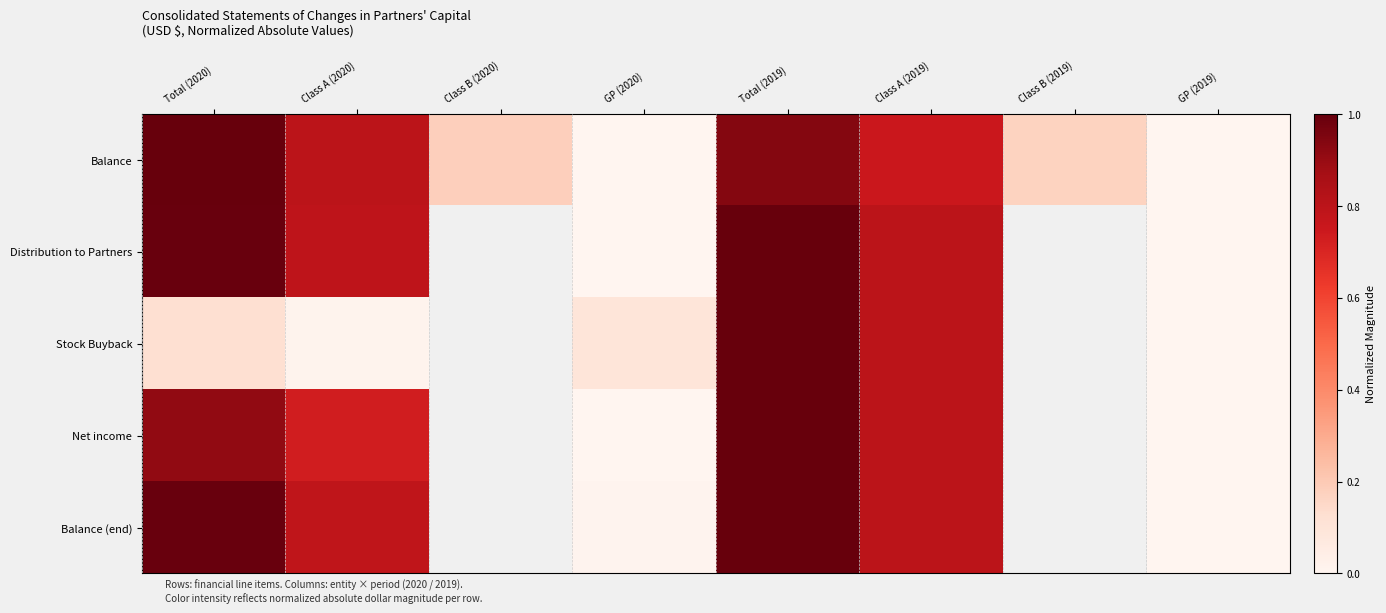

What is the sum of the Stock Buyback values at Class A (2019) and Total (2020)?

0.9